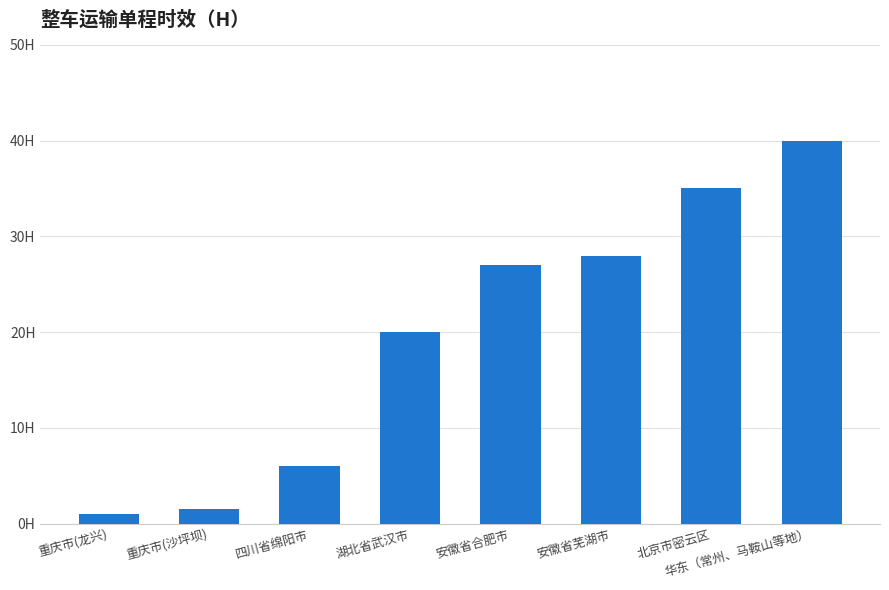

The chart shows a value of 9.5 at 四川省绵阳市. True or false?

False